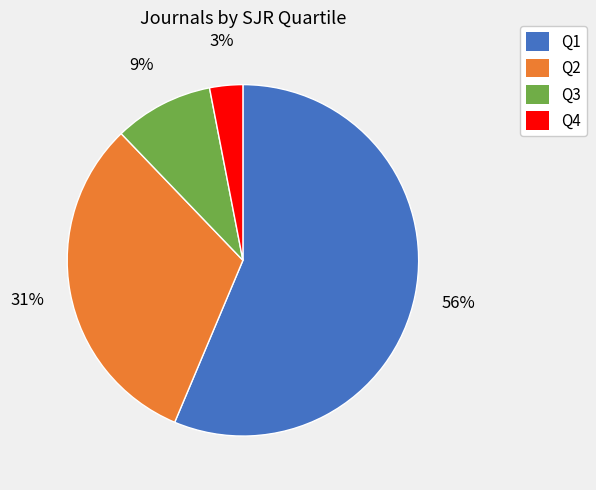

Does Q4 account for over 50% of the chart?

No